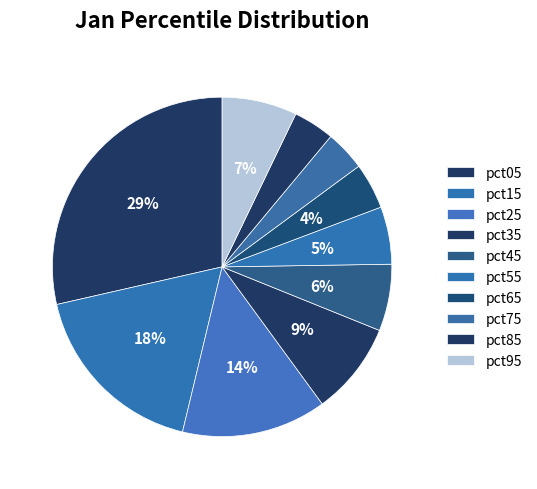

To the nearest percent, what is the difference between the largest and smallest slice percentages?

25%